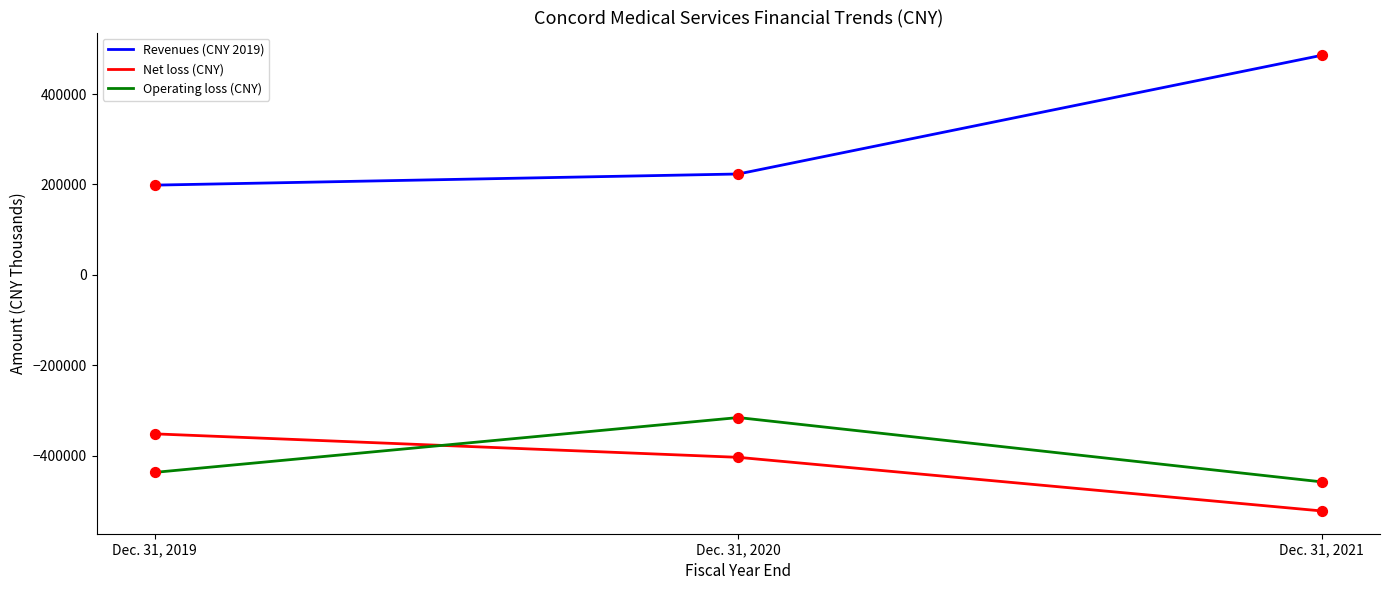

What is the spread (max minus min) of values at Dec. 31, 2019?

635657